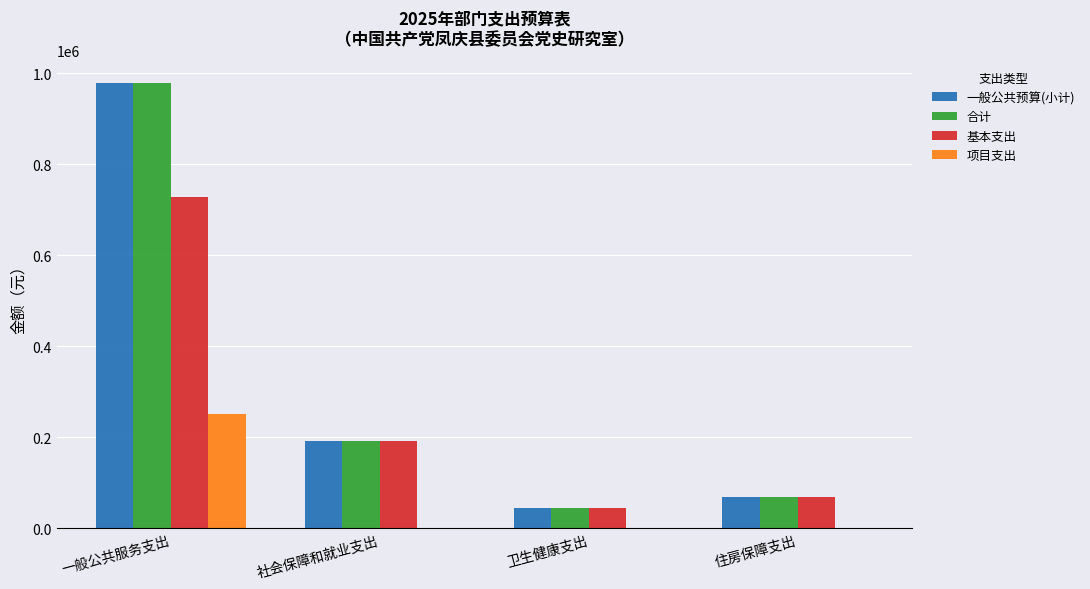

Reading left to right, extract all data points from this chart.

一般公共预算(小计): 一般公共服务支出=978783.7	社会保障和就业支出=192161.5	卫生健康支出=44206.7	住房保障支出=68171.0
合计: 一般公共服务支出=978783.7	社会保障和就业支出=192161.5	卫生健康支出=44206.7	住房保障支出=68171.0
基本支出: 一般公共服务支出=728783.7	社会保障和就业支出=192161.5	卫生健康支出=44206.7	住房保障支出=68171.0
项目支出: 一般公共服务支出=250000.0	社会保障和就业支出=0.0	卫生健康支出=0.0	住房保障支出=0.0